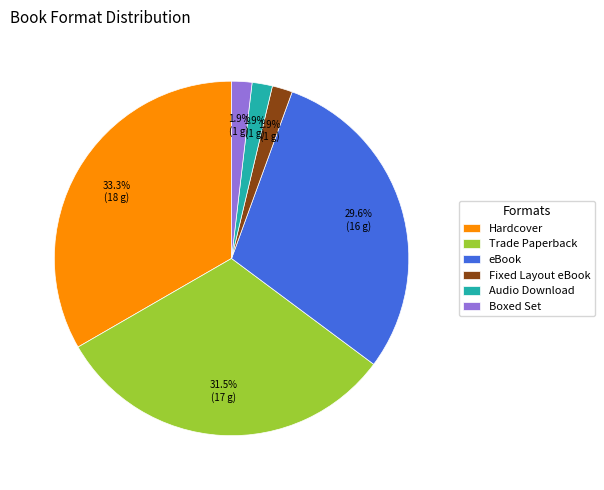

What percentage is the Audio Download slice, to the nearest percent?

2%